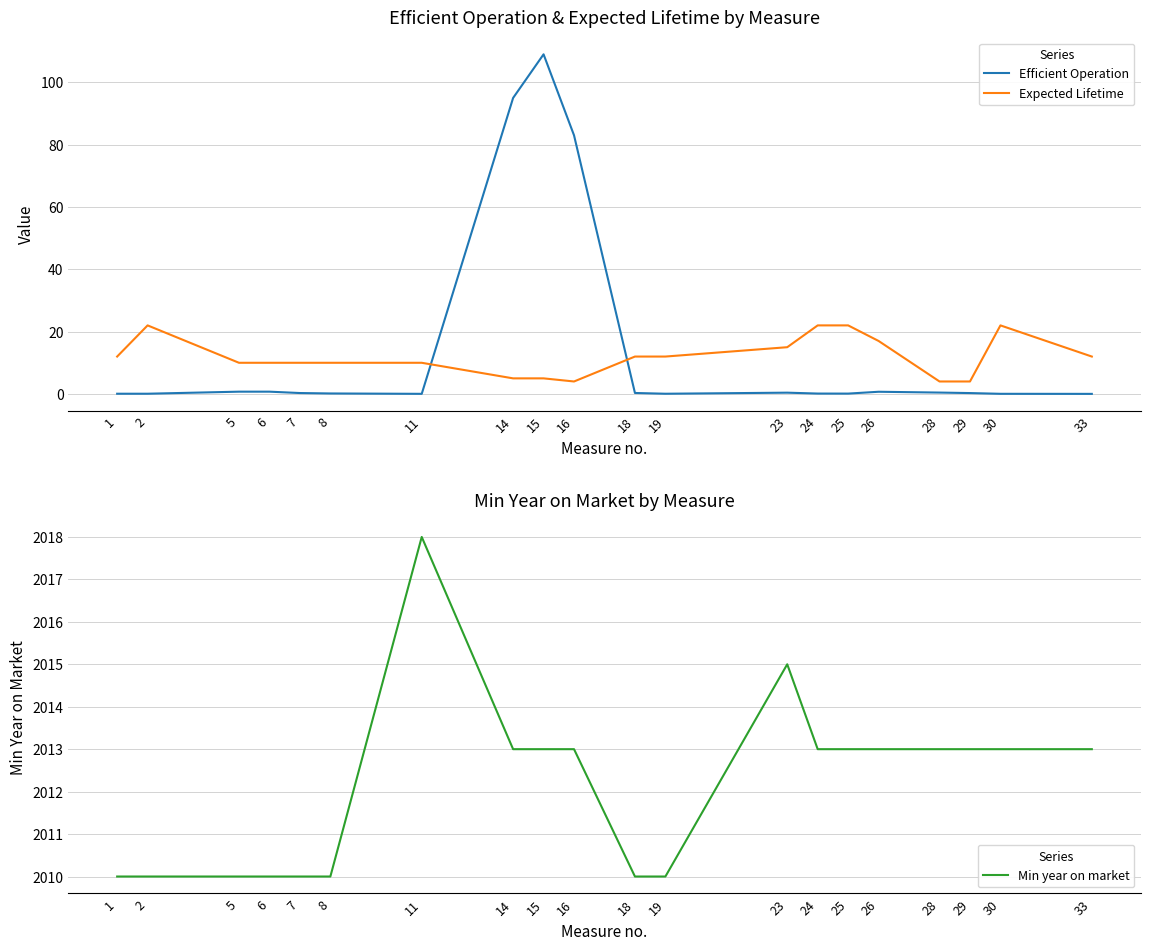

Which series changed the most between 14 and 18?

Efficient Operation